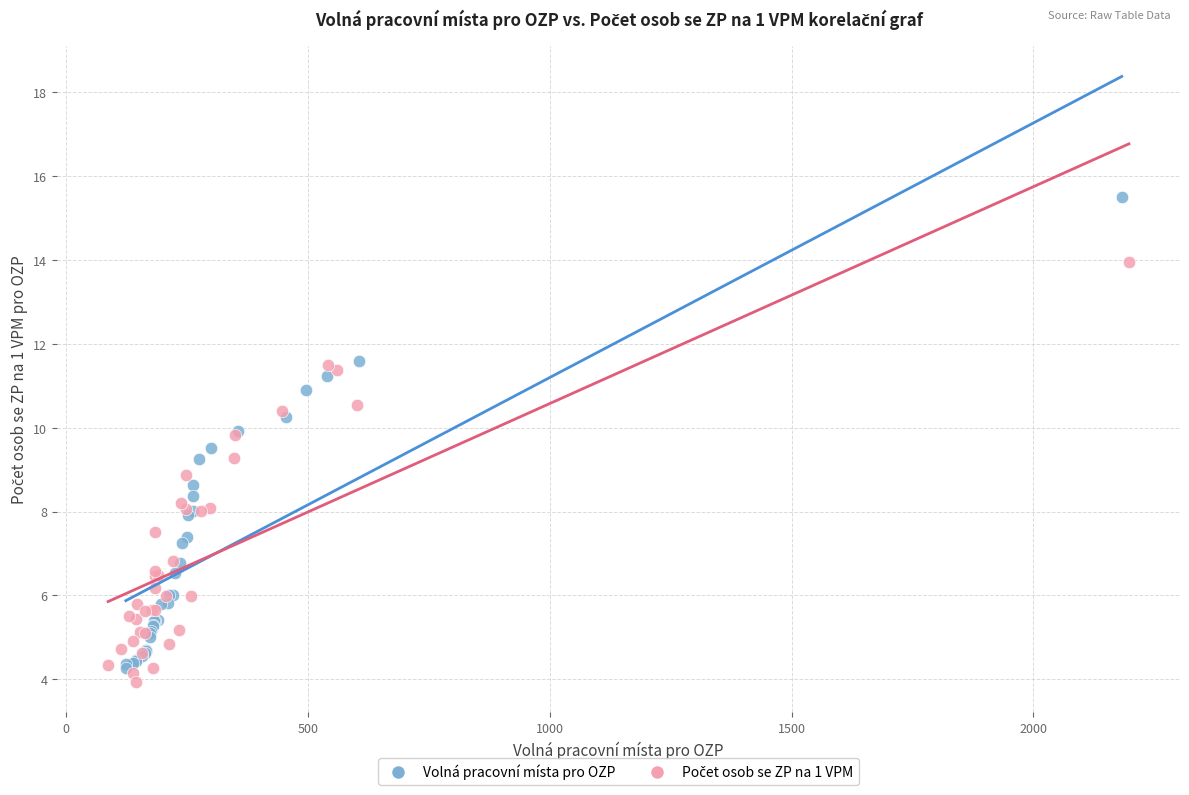

Which series reaches the maximum Y coordinate?

Volná pracovní místa pro OZP